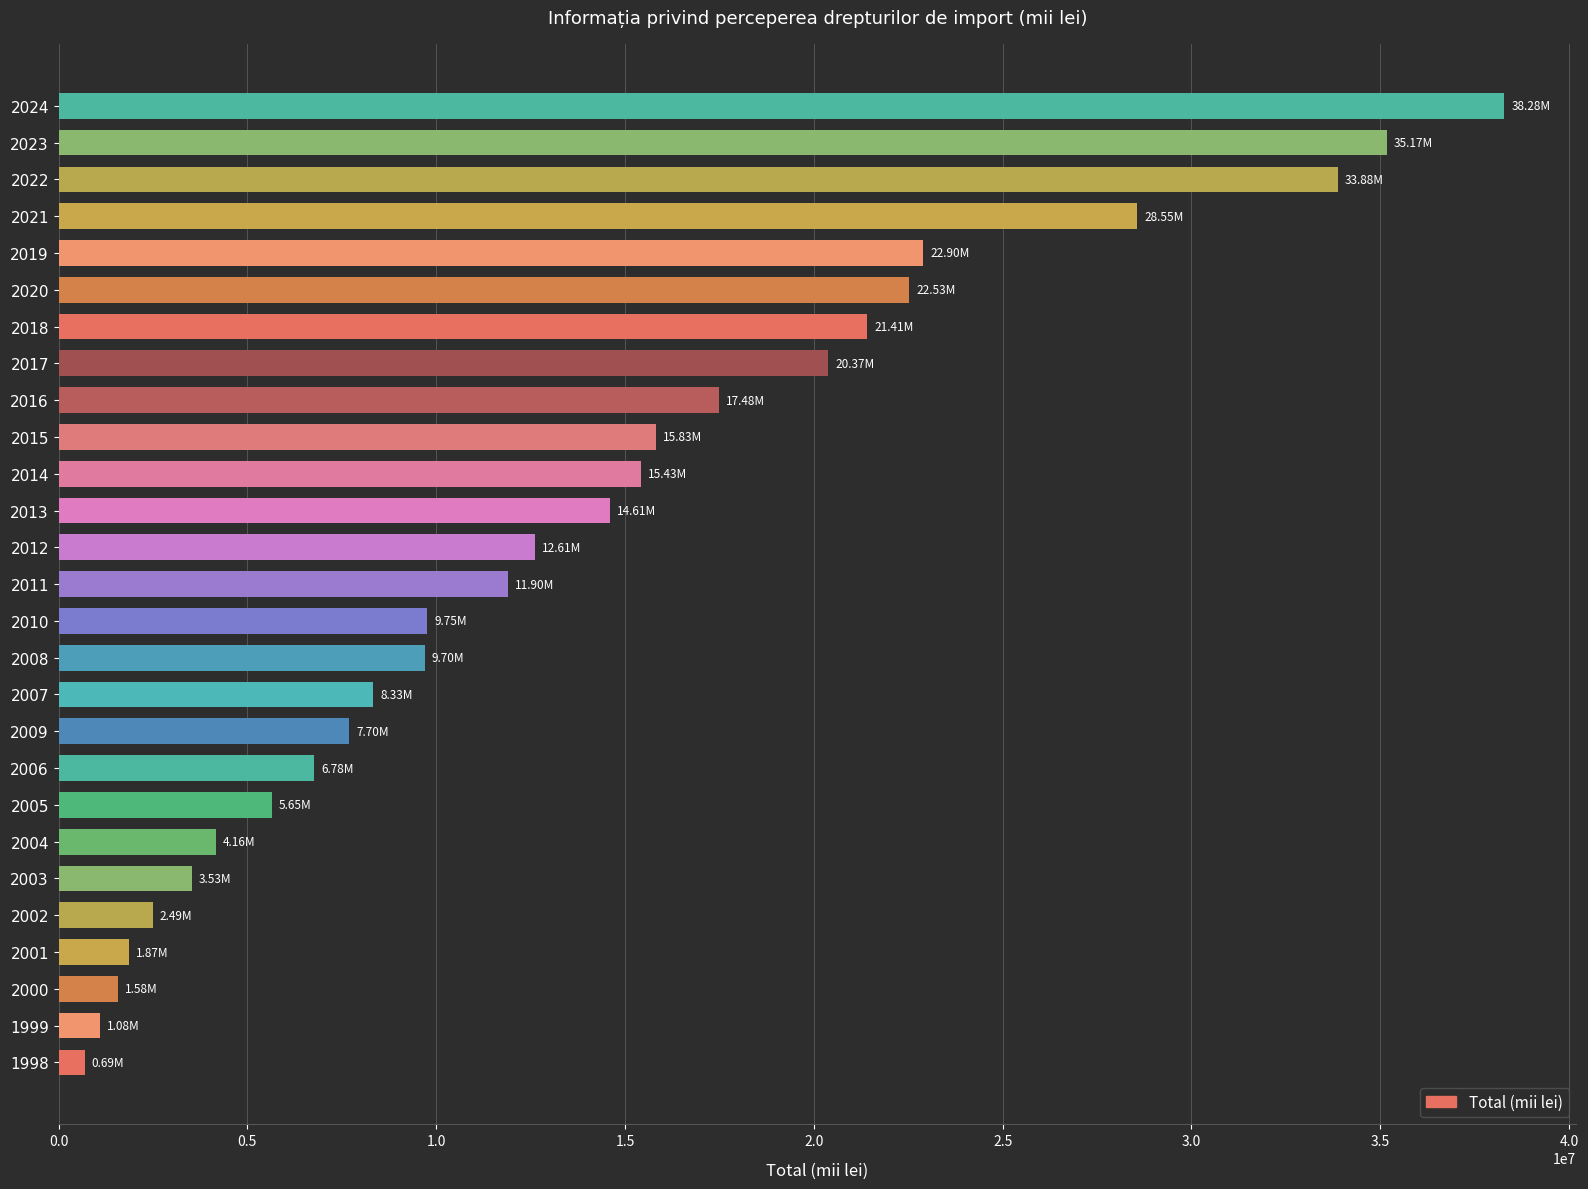

Between 2002 and 2007, which is larger?

2007